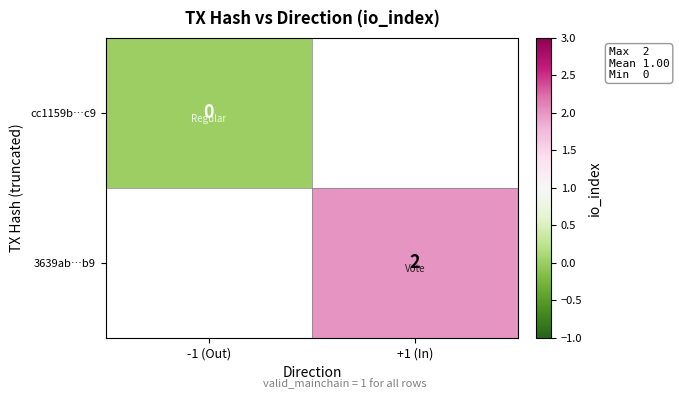

At which category does the chart reach its peak across all series?

+1 (In)